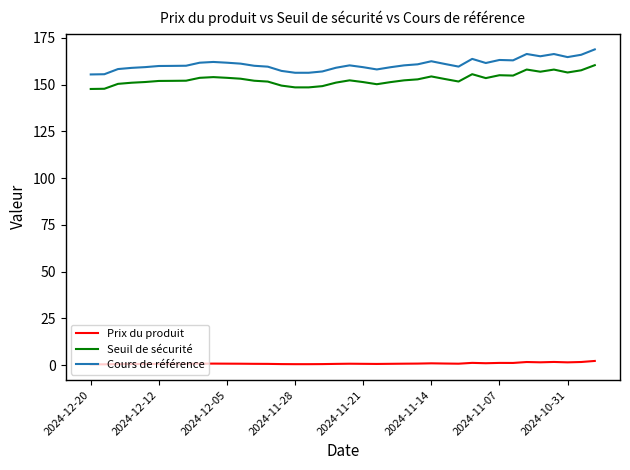

True or false: Prix du produit and Cours de référence cross at least once.

False